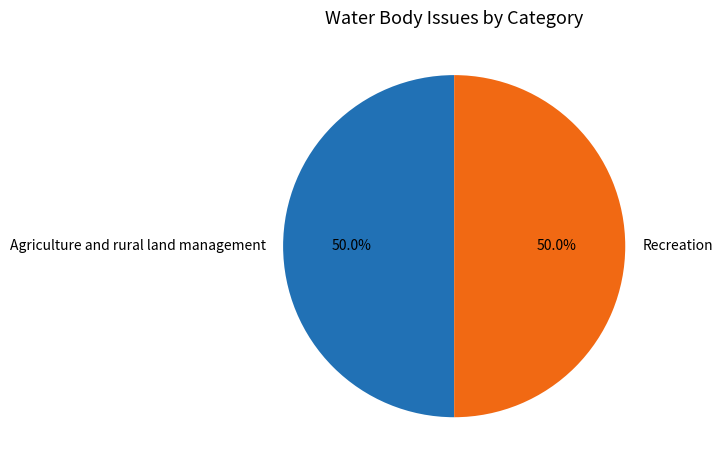

How many slices are in this pie chart?

2